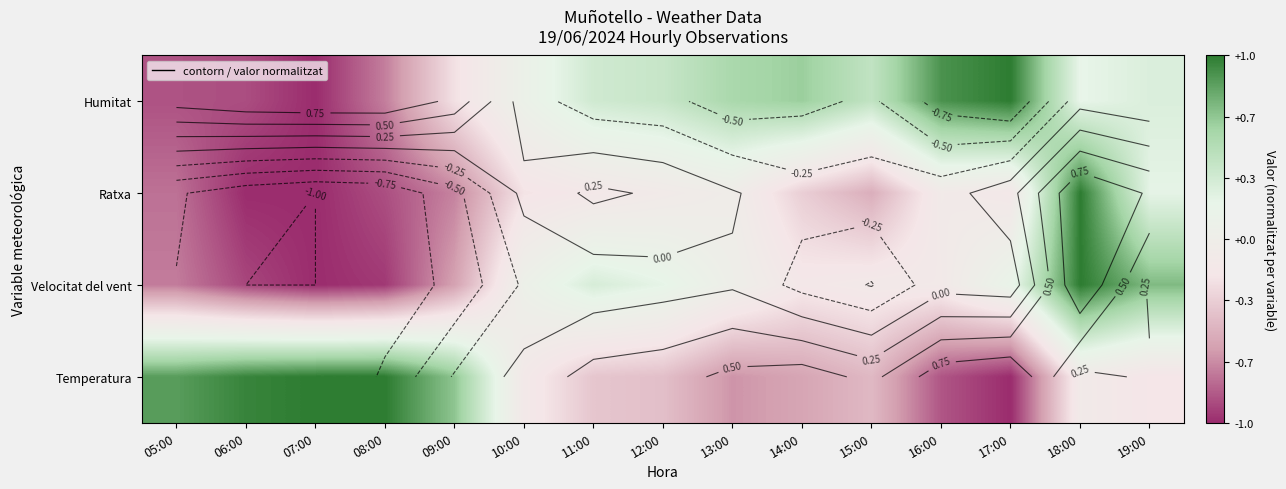

How many data points in Velocitat del vent are less than 0?

8